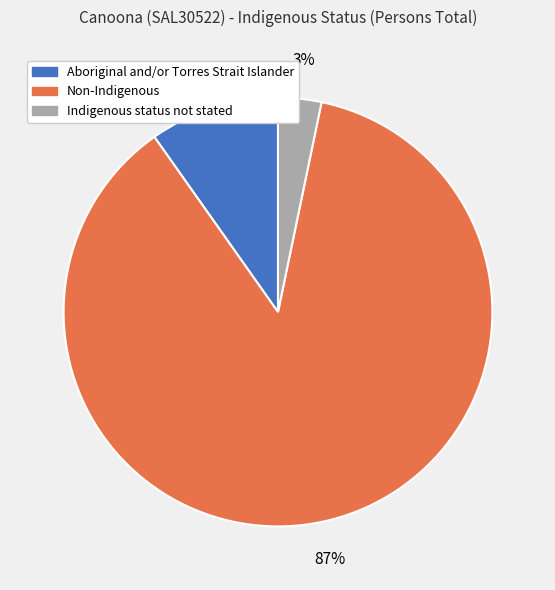

Between Indigenous status not stated and Non-Indigenous, which is larger?

Non-Indigenous